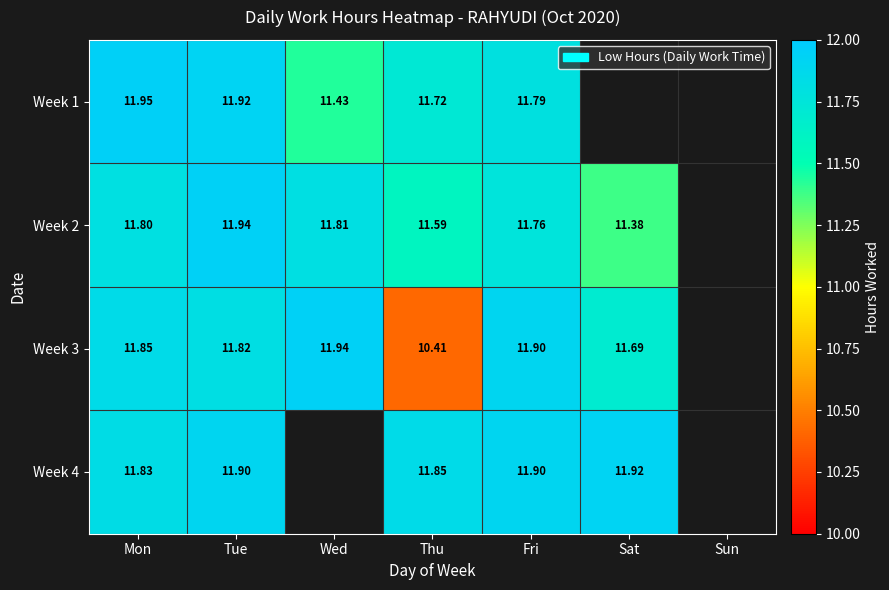

Is the value of Week 3 at Thu greater than the value of Week 1 at Wed?

No